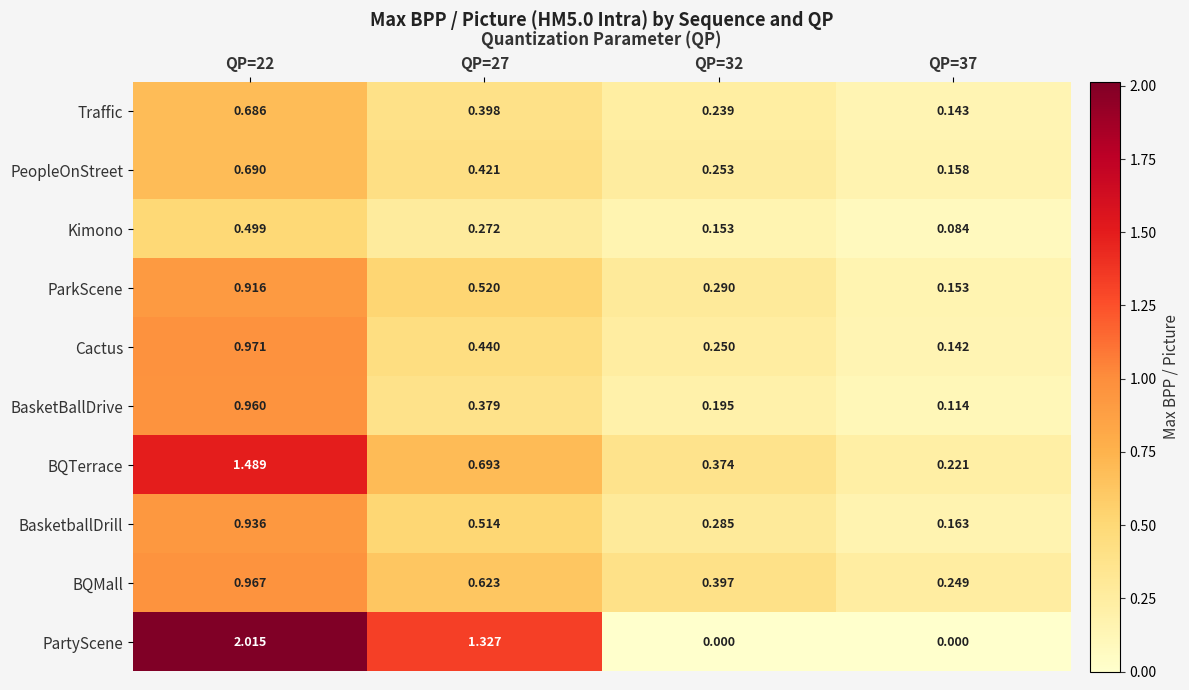

Between QP=22 and QP=37, which series saw the biggest shift?

PartyScene